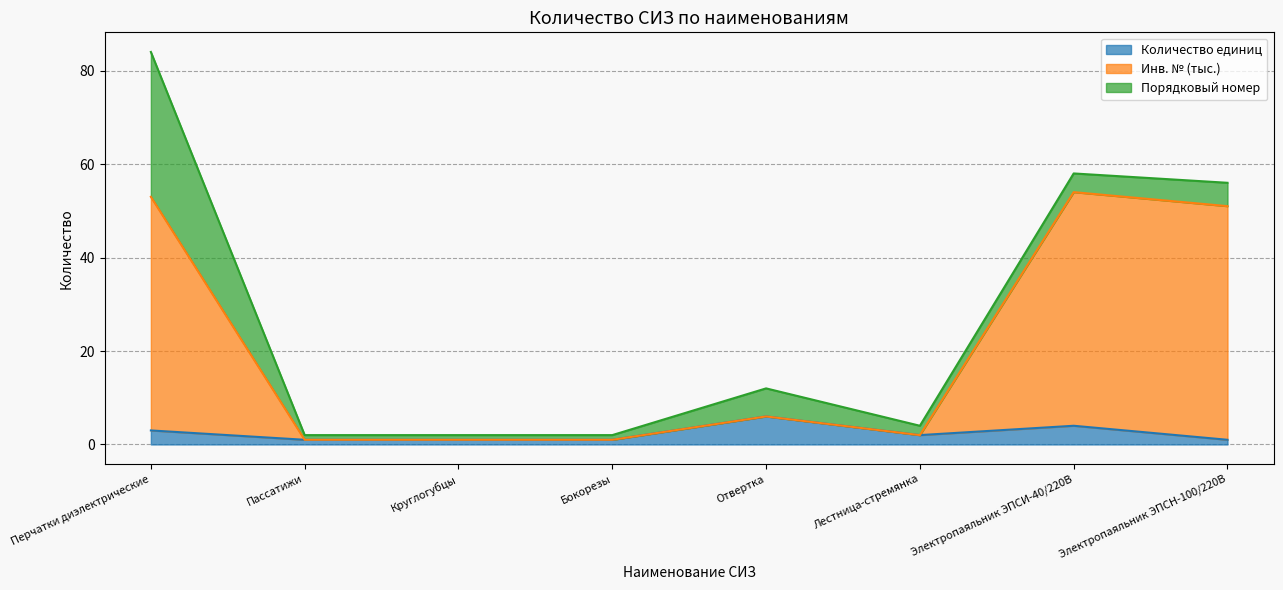

True or false: Количество единиц has a value of 1 at Электропаяльник ЭПСН-100/220В.

True